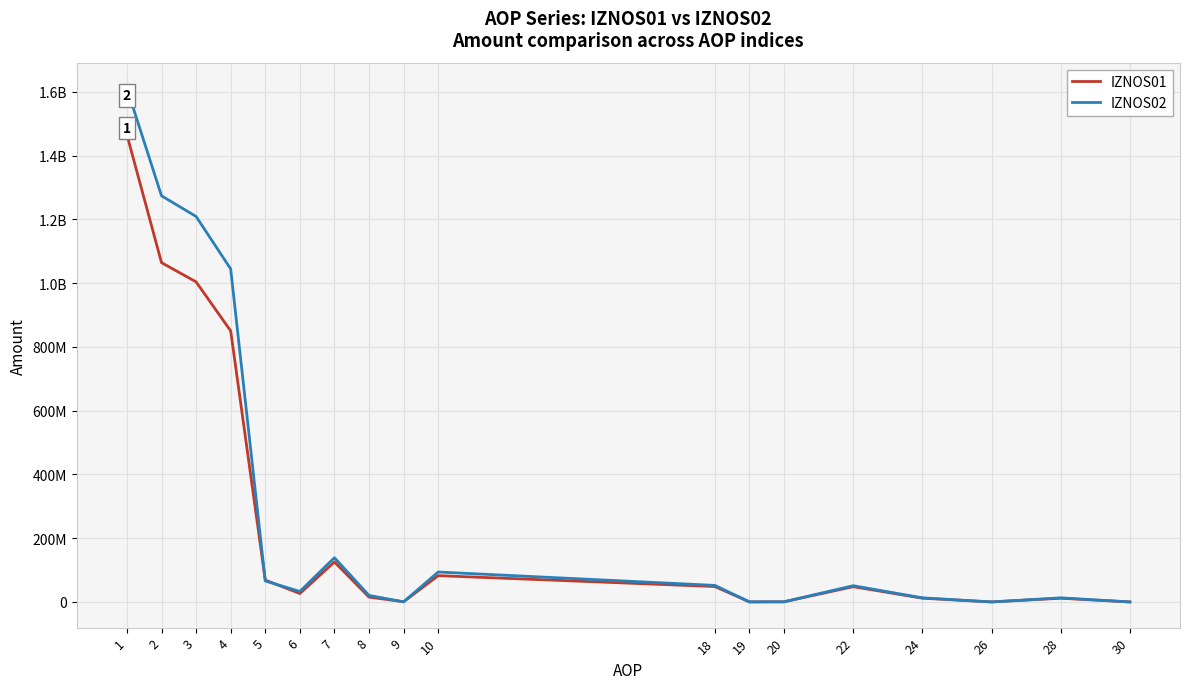

What is the sum of the IZNOS02 values at 6 and 18?

84890459.2